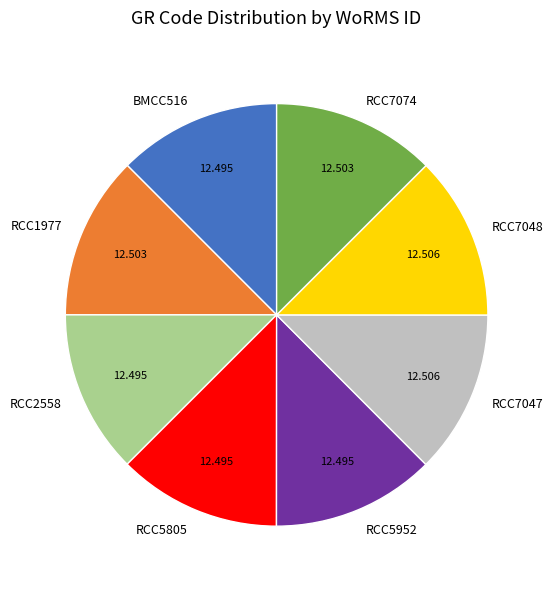

Combined, do RCC7074 and RCC5805 account for over 50%?

No